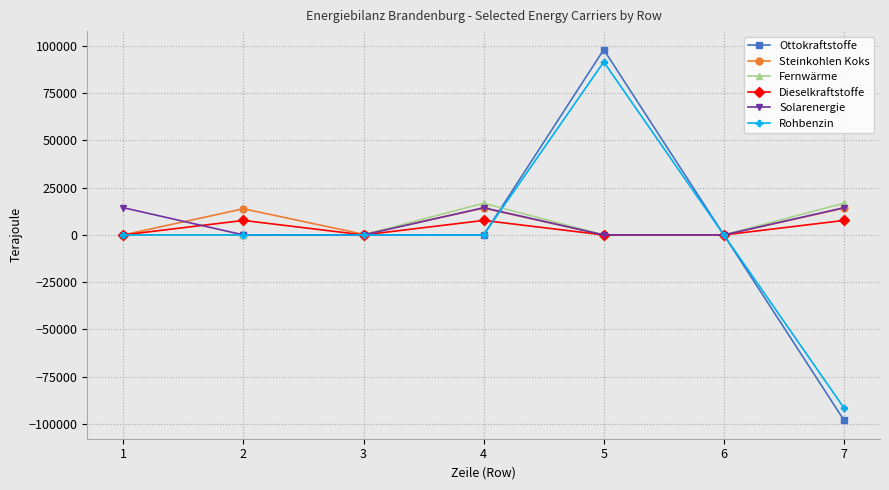

How many interior local peaks does the Solarenergie series have?

1